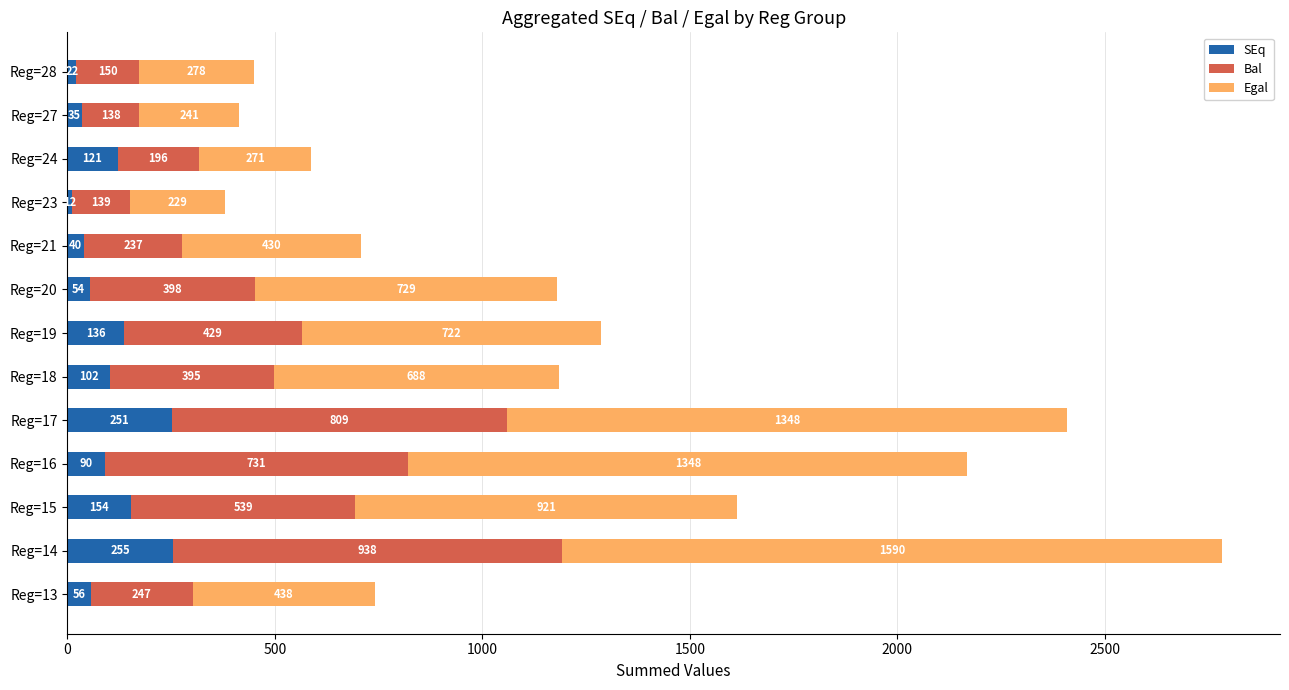

What is the maximum value for SEq?

255